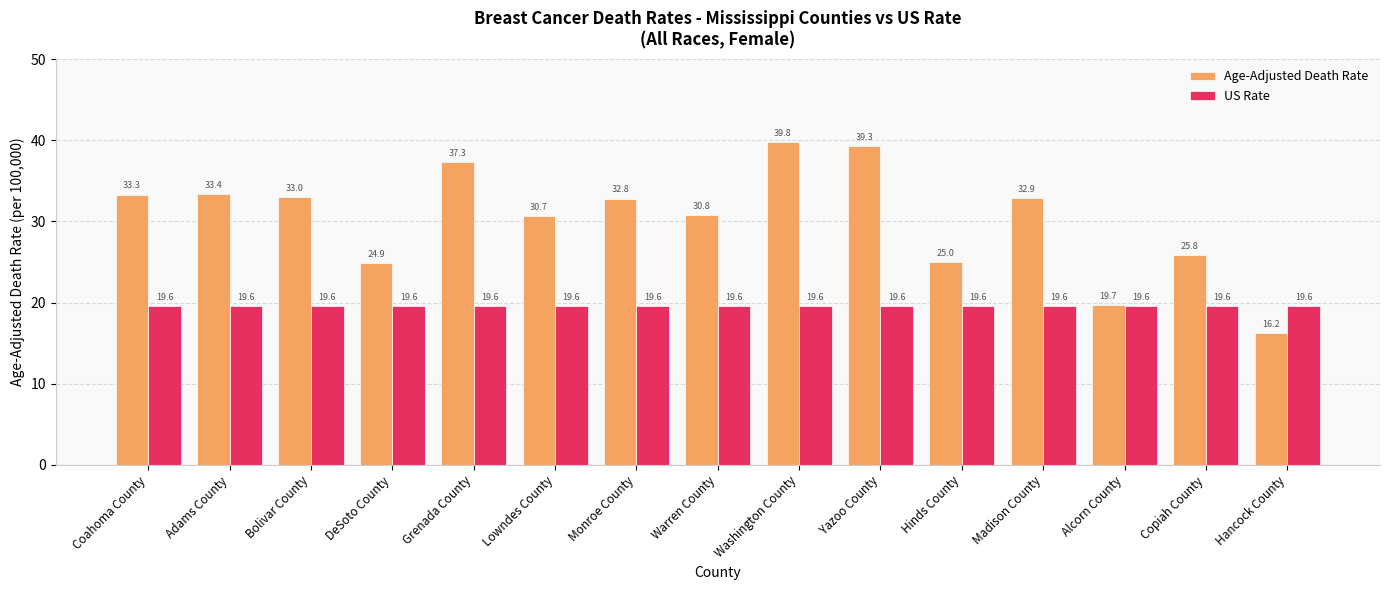

Which category has the lowest value in the Age-Adjusted Death Rate series?

Hancock County